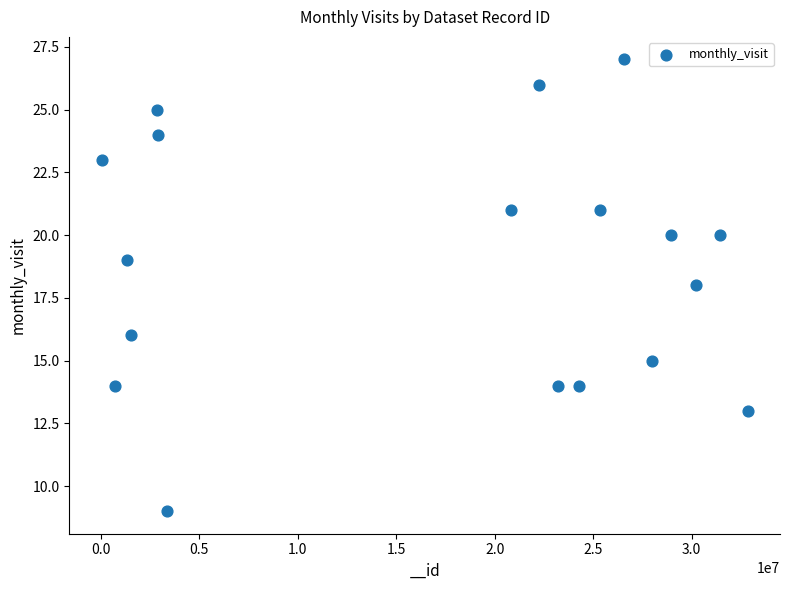

What is the range of X values (max minus min)?

32797742